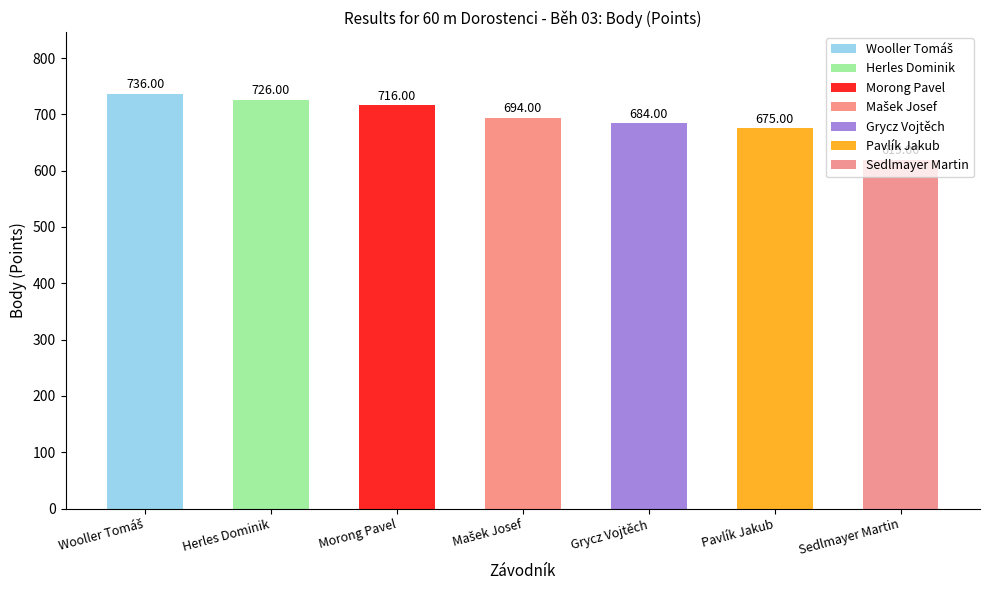

What is the sum of all values?

4850